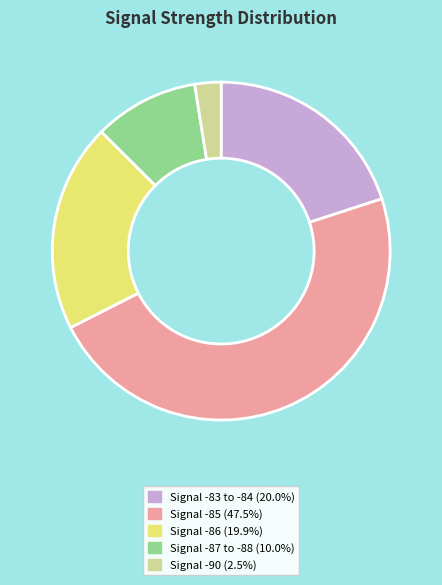

Does any single category account for the majority?

No